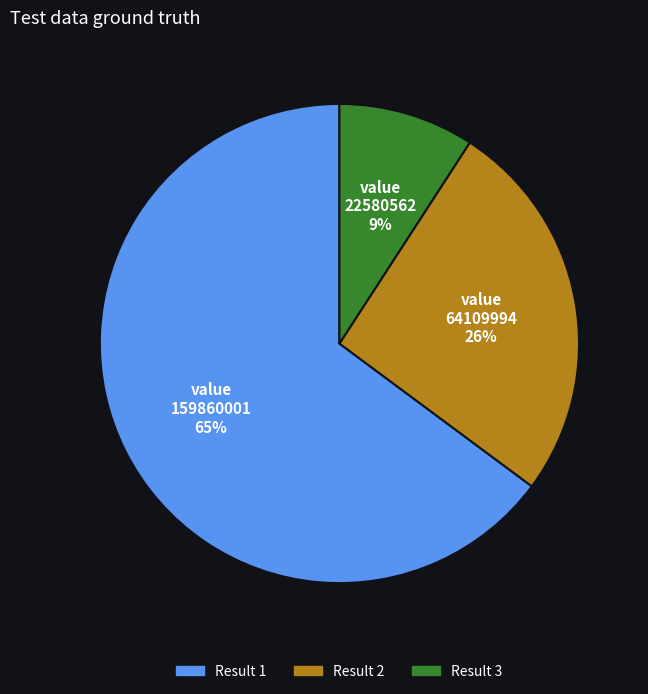

Is there any slice that represents more than half of the pie?

Yes